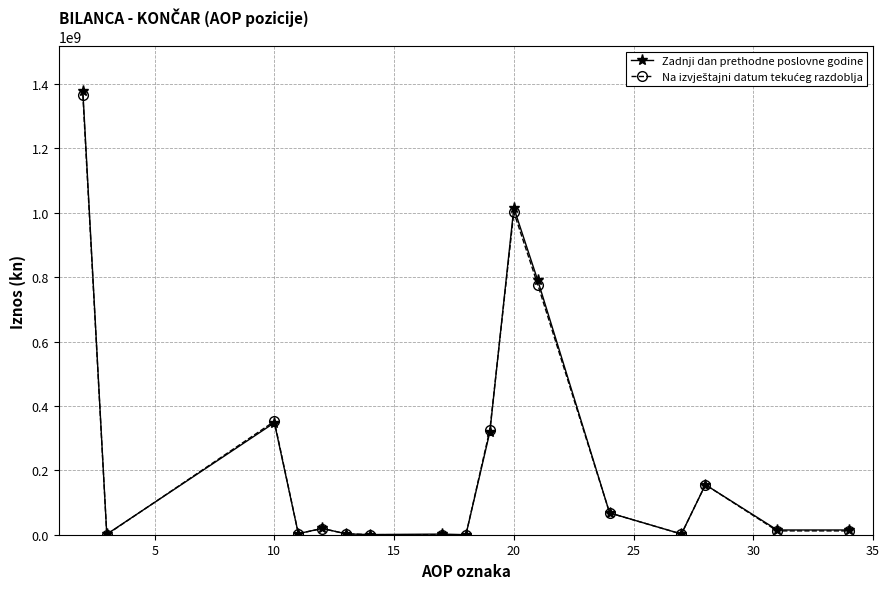

What is the highest value of the Zadnji dan prethodne poslovne godine series?

1378968740